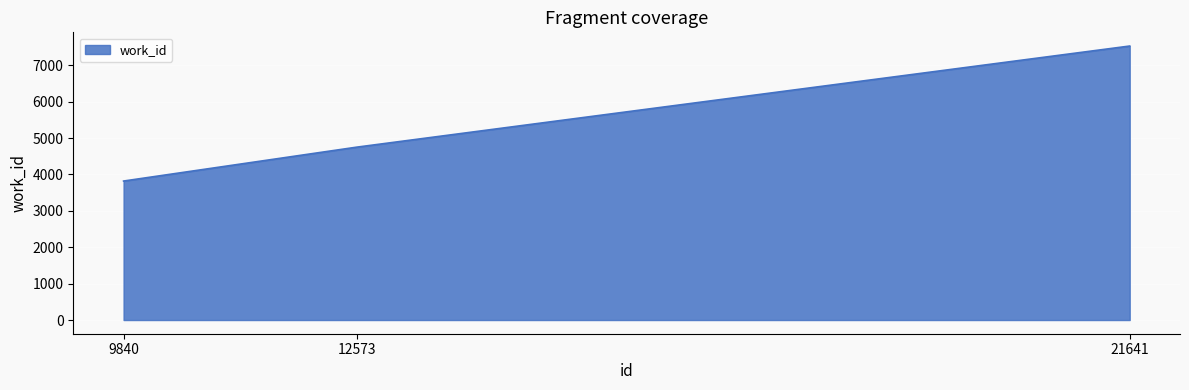

How many values are between 3820 and 7531?

3